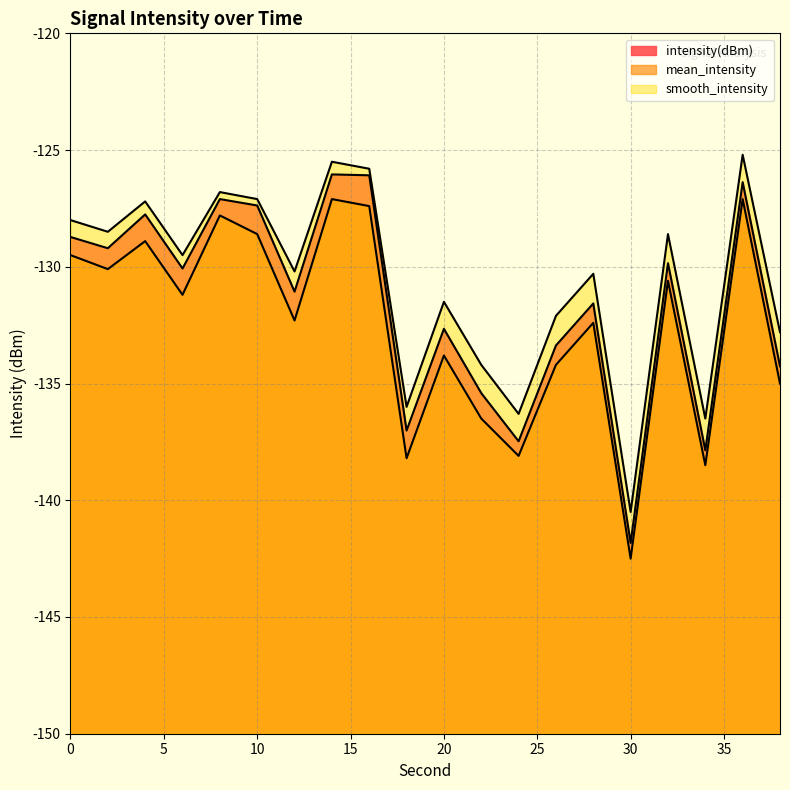

Reading left to right, what are all the values shown in this chart?

intensity(dBm): -128.7	-129.2	-127.8	-130.1	-127.1	-127.4	-131.1	-126.0	-126.1	-137.0	-132.7	-135.4	-137.5	-133.4	-131.6	-141.8	-129.8	-137.9	-126.4	-134.3
mean_intensity: -129.5	-130.1	-128.9	-131.2	-127.8	-128.6	-132.3	-127.1	-127.4	-138.2	-133.8	-136.5	-138.1	-134.2	-132.4	-142.5	-130.6	-138.5	-127.1	-135.0
smooth_intensity: -128.0	-128.5	-127.2	-129.5	-126.8	-127.1	-130.2	-125.5	-125.8	-136.0	-131.5	-134.2	-136.3	-132.1	-130.3	-140.5	-128.6	-136.5	-125.2	-132.8